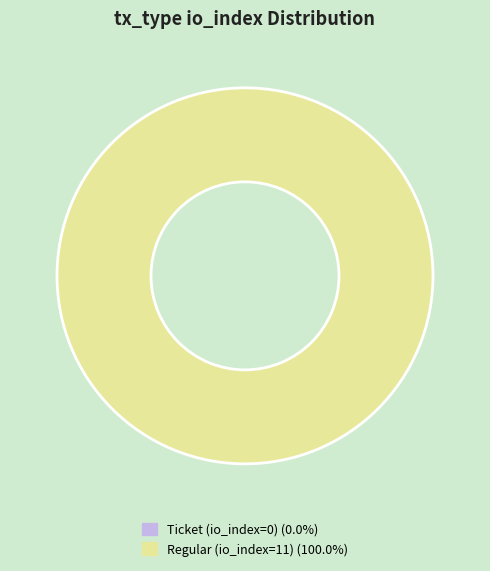

Is it true that Regular (io_index=11) is 100% of the pie?

True